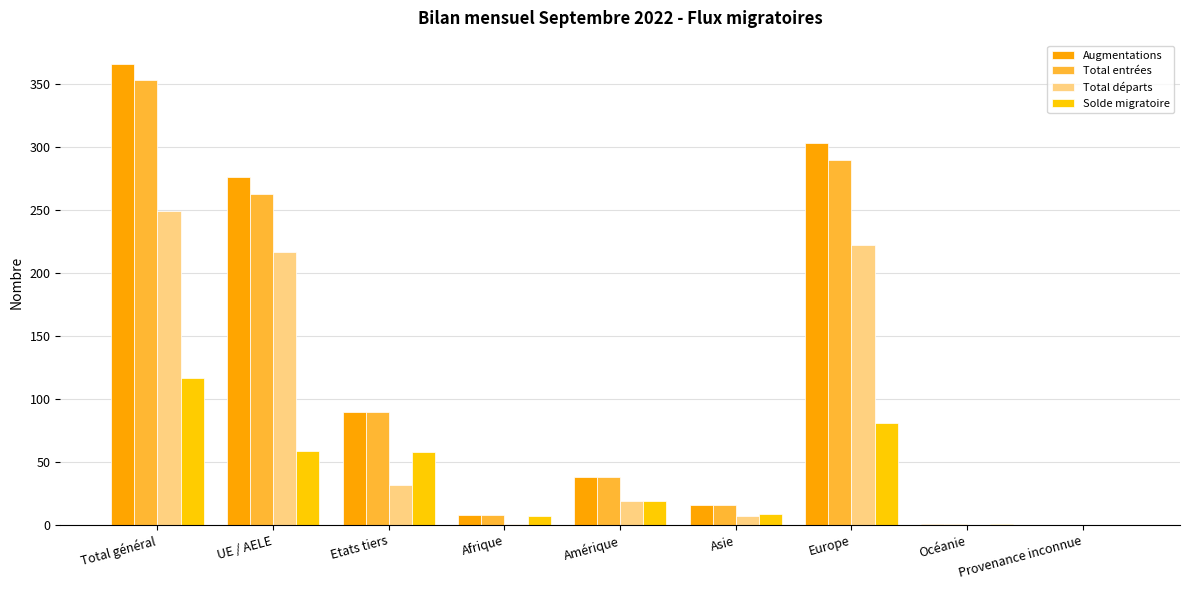

Which category has the lowest value in the Solde migratoire series?

Provenance inconnue